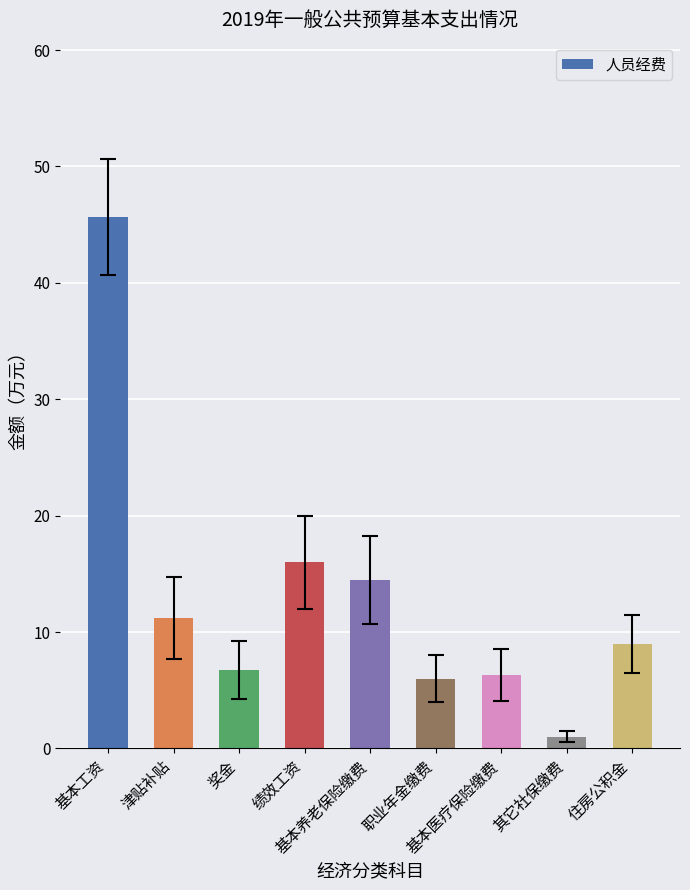

Approximately how many times larger is the value at 奖金 compared to 基本医疗保险缴费?

1.1